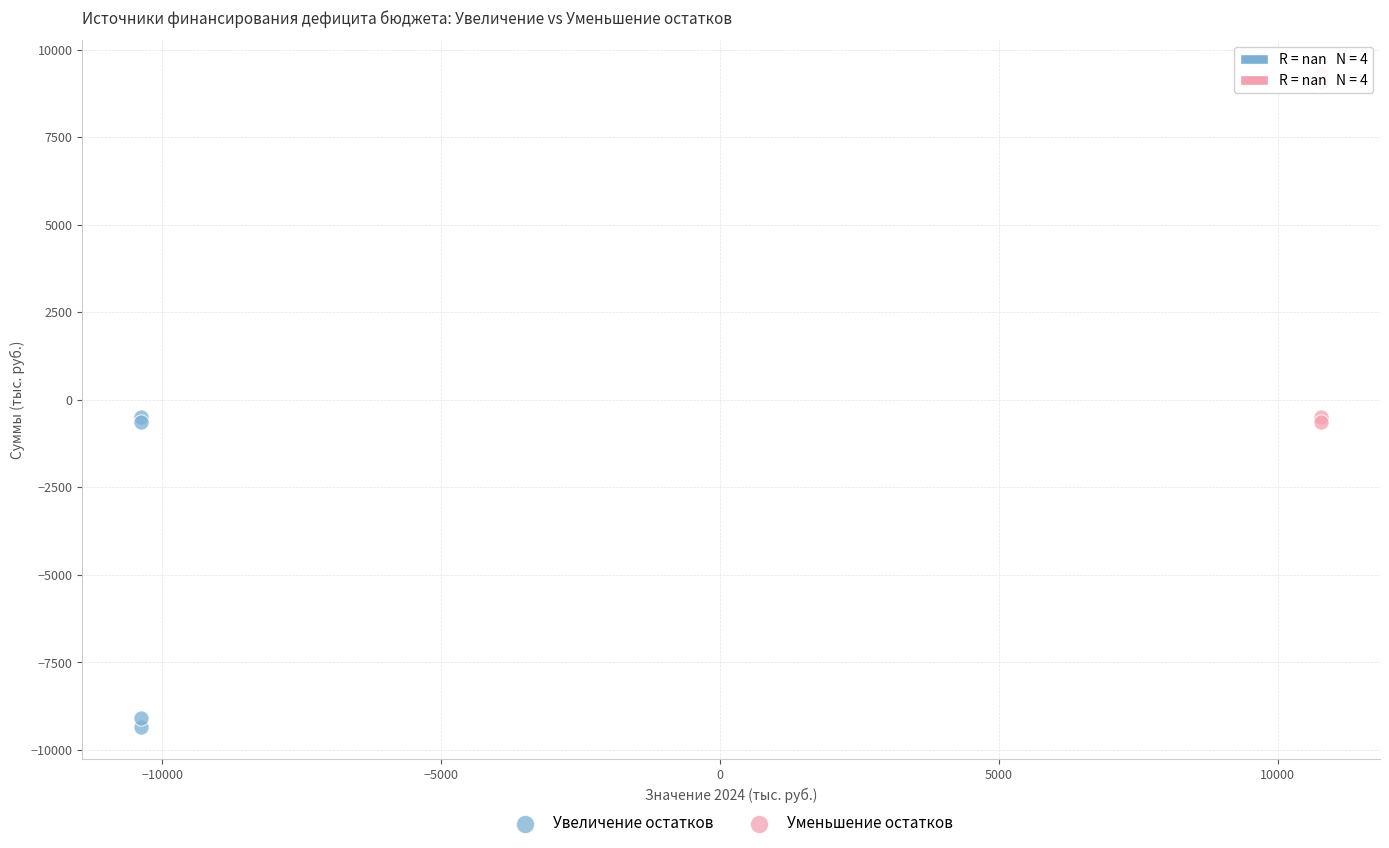

Which series contains the lowest Y value?

Увеличение остатков